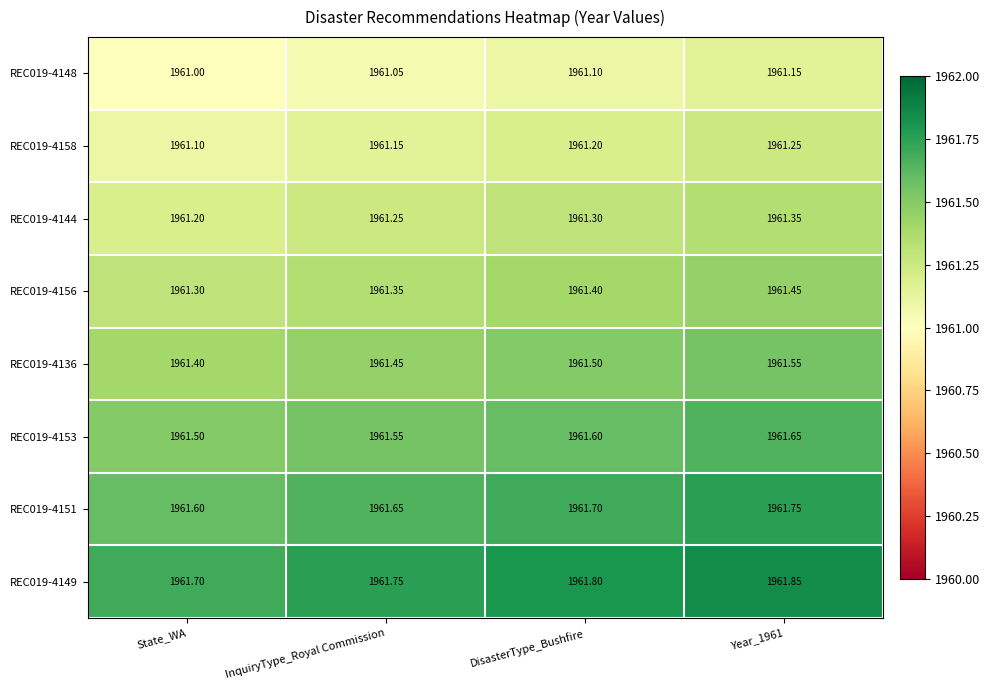

What is the spread (max minus min) of values at State_WA?

0.7